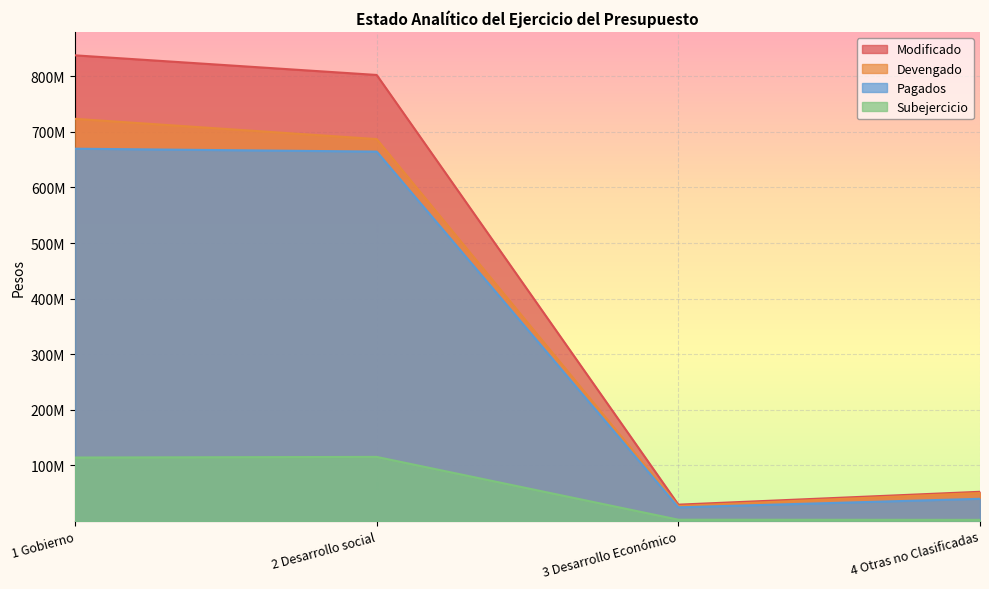

Does the chart display data point markers on the line(s)?

No